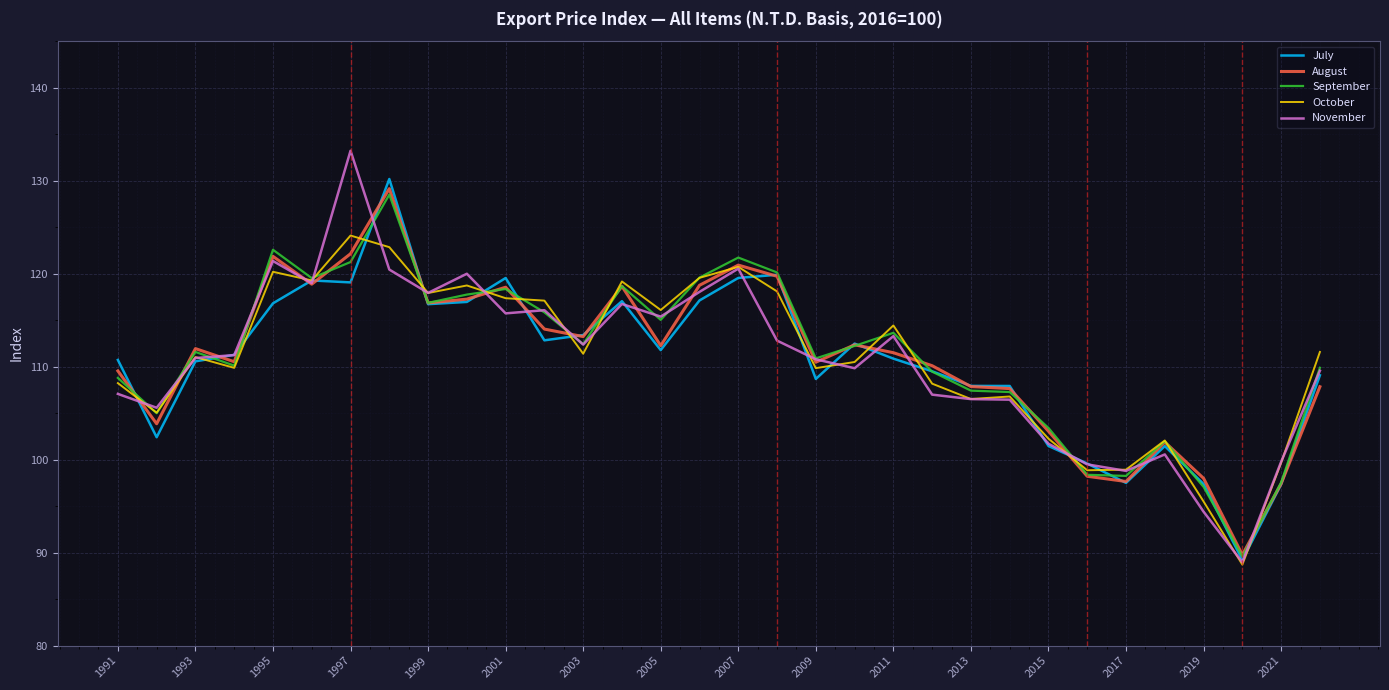

What is the difference between the maximum and minimum values in the August series?

39.4